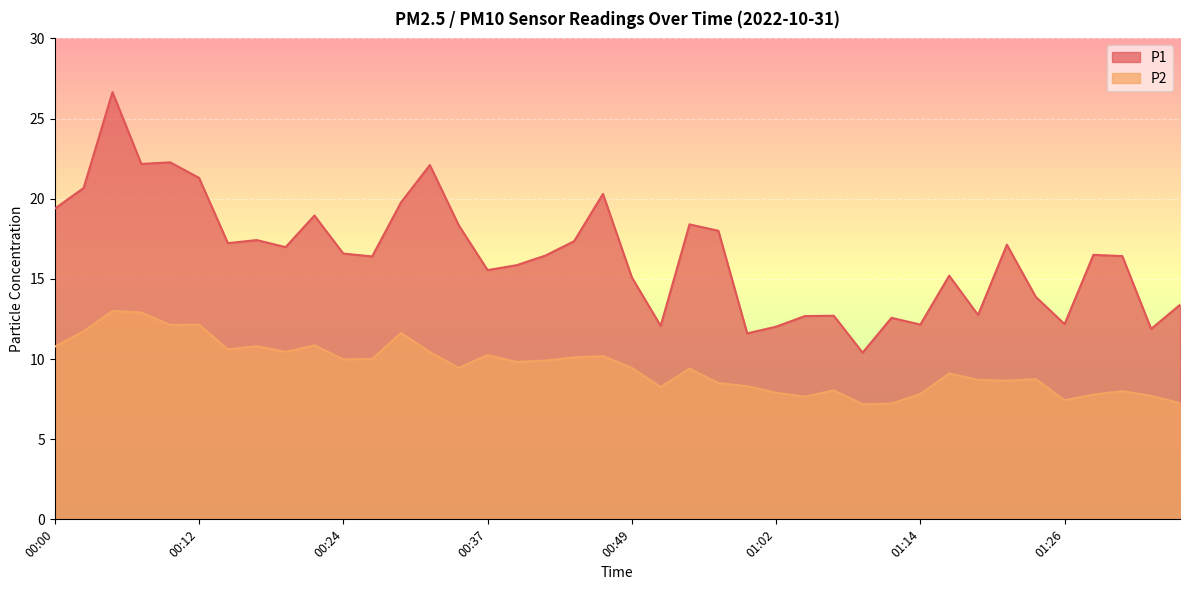

At which category is the sum across all series the highest?

00:05